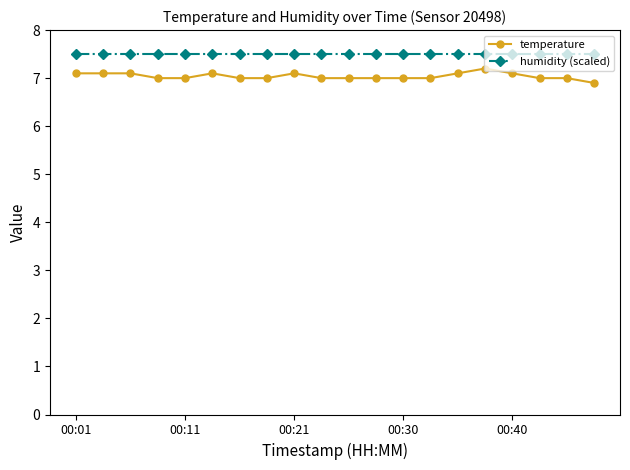

Which series has the widest spread of values?

temperature